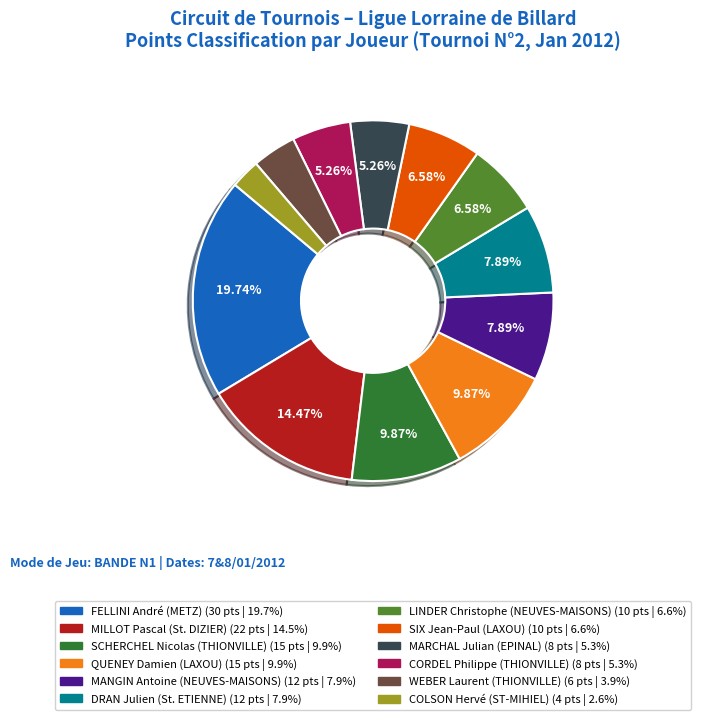

To the nearest percent, what is the average slice percentage?

8%